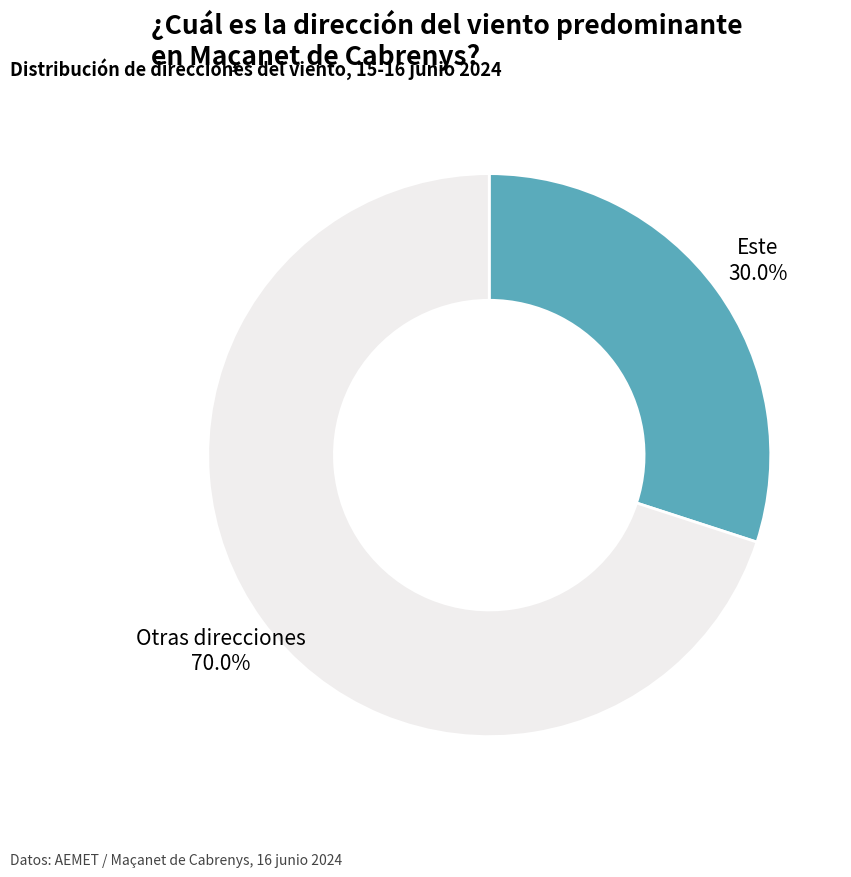

Is there any slice that represents more than half of the pie?

Yes